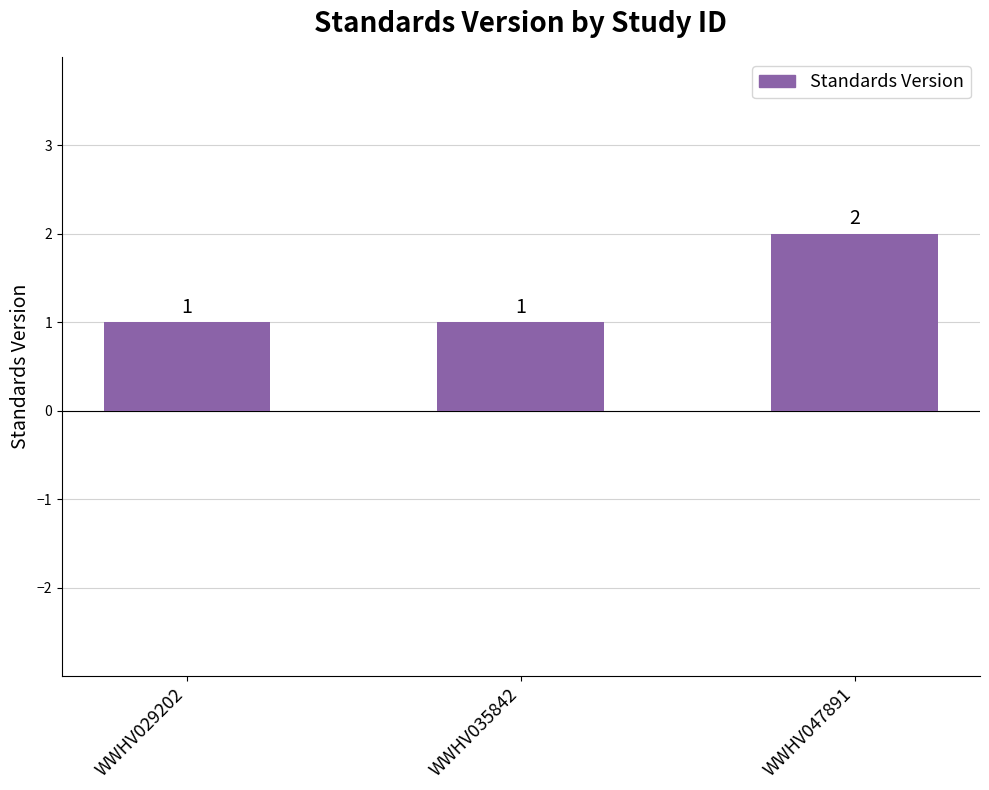

Is it true that the value at WWHV035842 is 0?

False